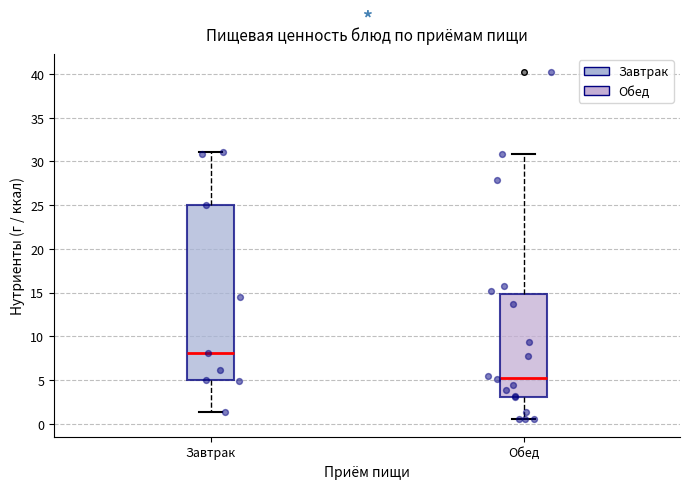

Reading left to right, read every box against the y-axis: the position of its median line, the range the box covers, and the ends of its whiskers. The values are not printed on the chart, so give them approximately, as read against the axis.

Завтрак: median 8.0, box 5.0 to 25.0, whiskers 1.5 to 31.0
Обед: median 5.5, box 3.0 to 15.0, whiskers 0.5 to 31.0